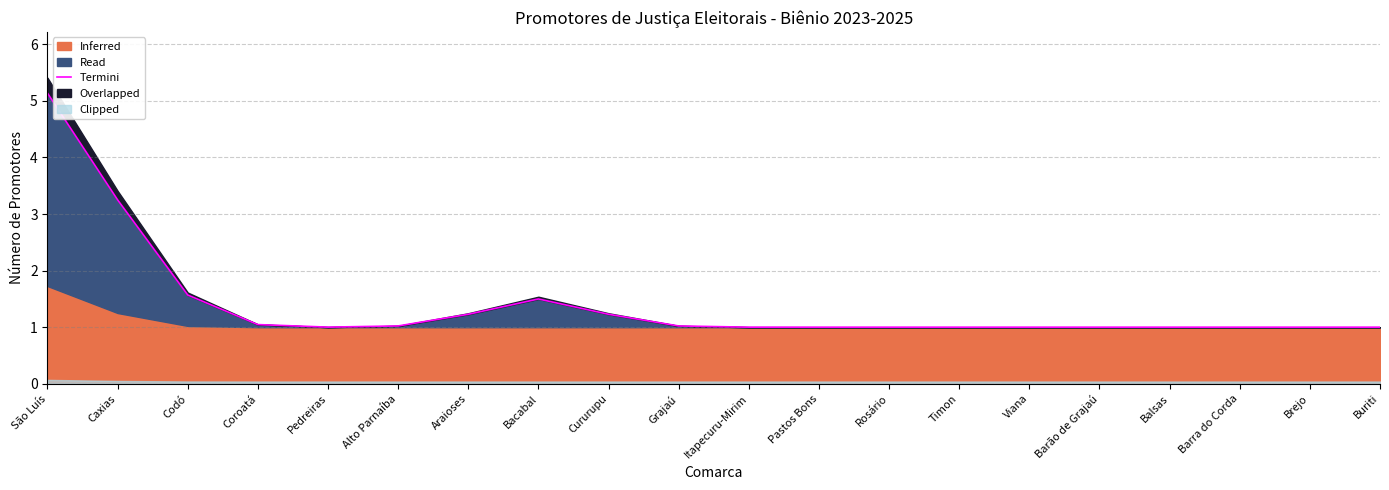

What is the sum of the values at Alto Parnaíba and Grajaú?

2.0